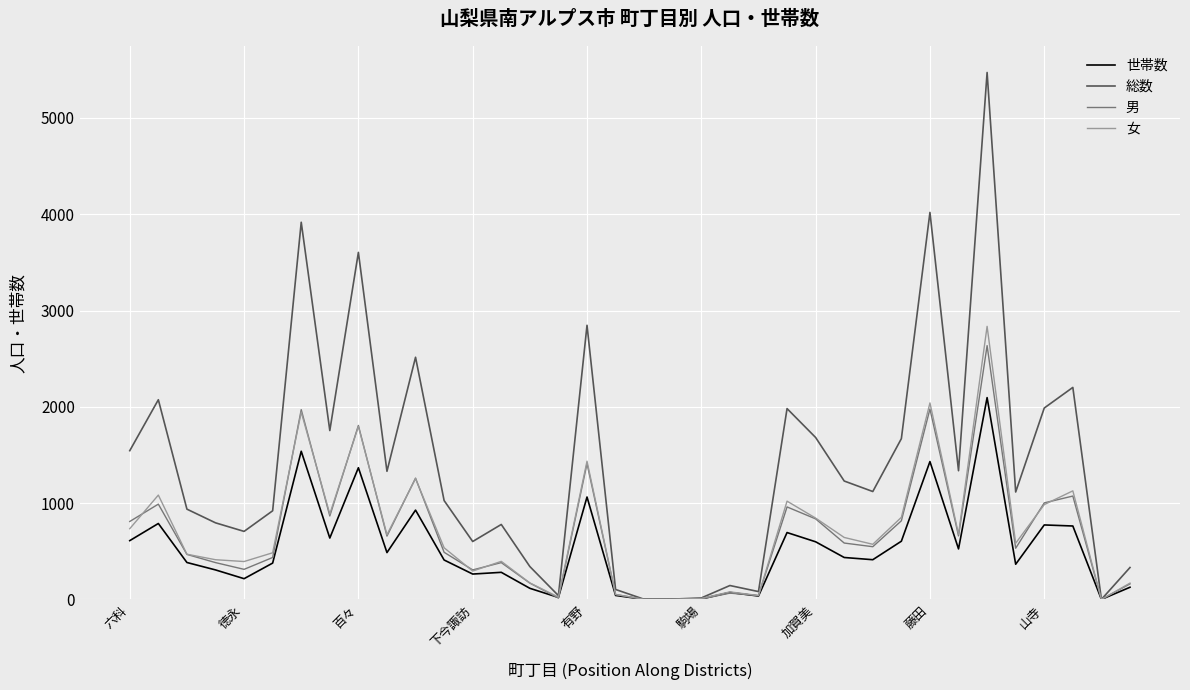

Which series has the largest total across all categories?

総数